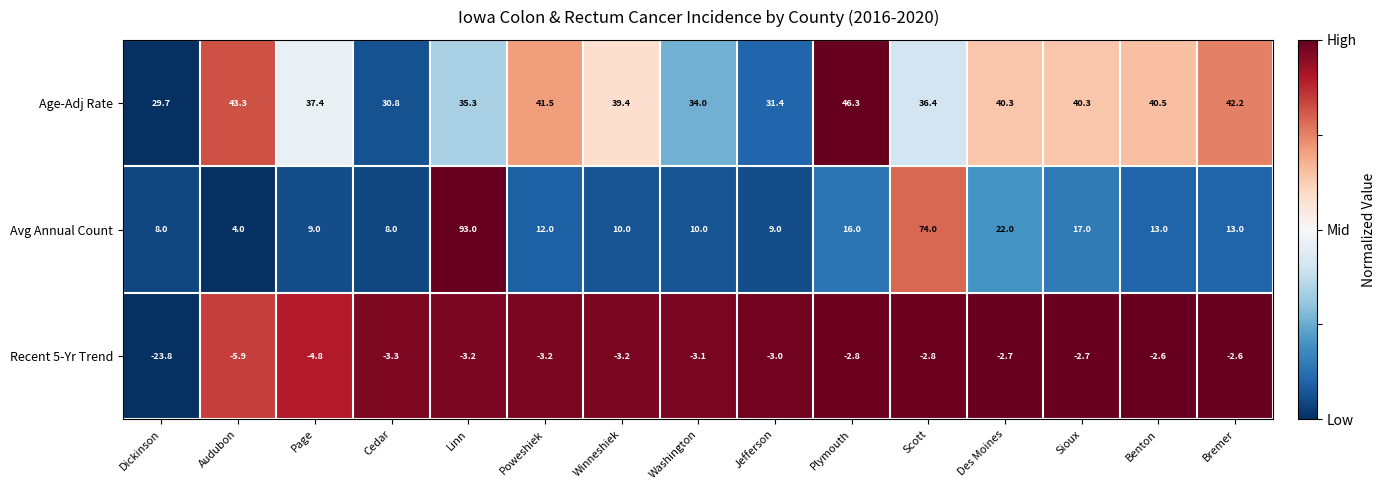

Which series changed the most between Page and Cedar?

Age-Adj Rate